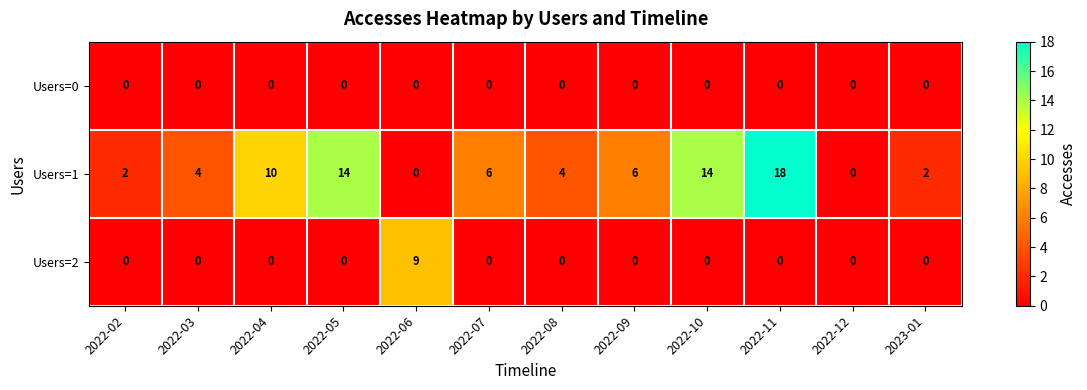

What is the maximum value for Users=1?

18